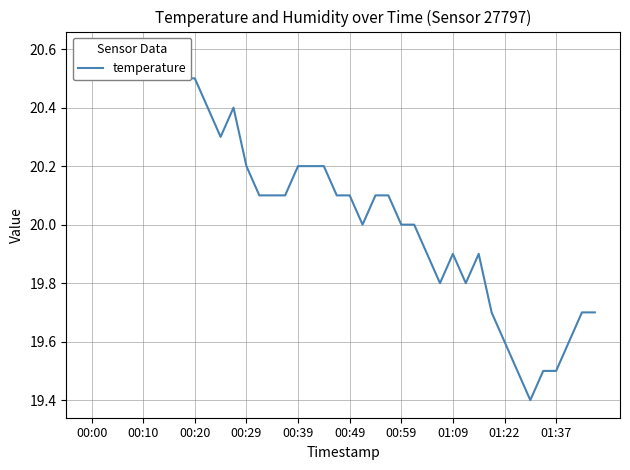

How many lines are shown in the chart?

1